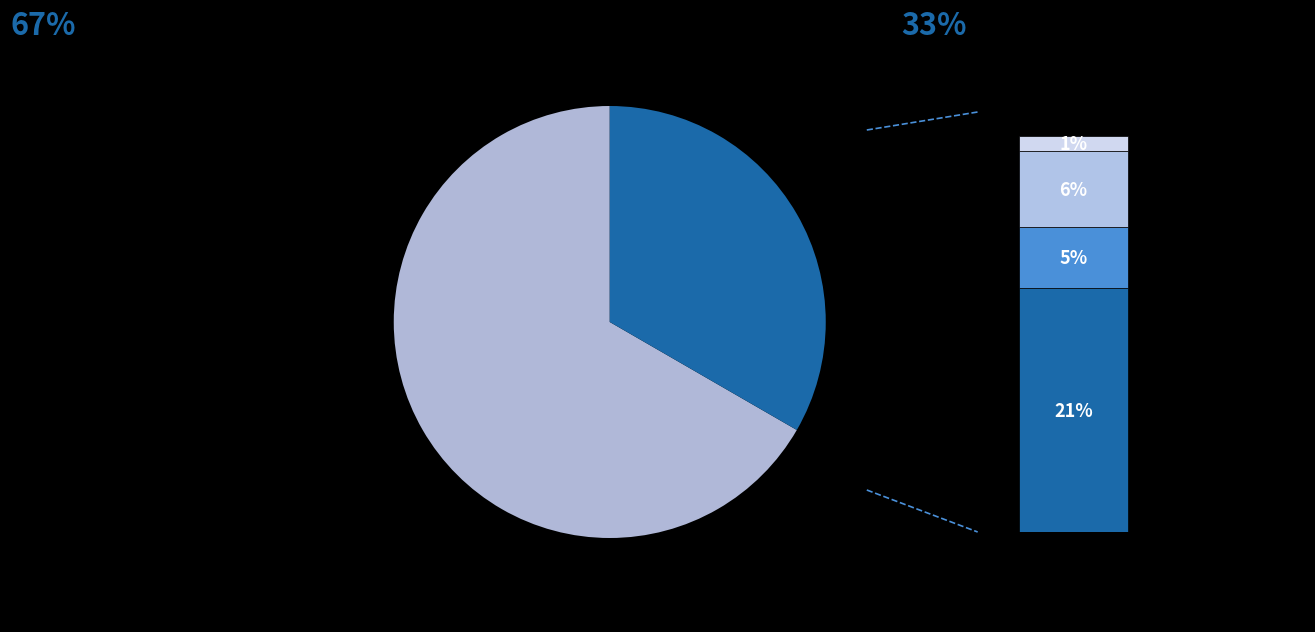

To the nearest percent, what portion does alphfl represent?

67%